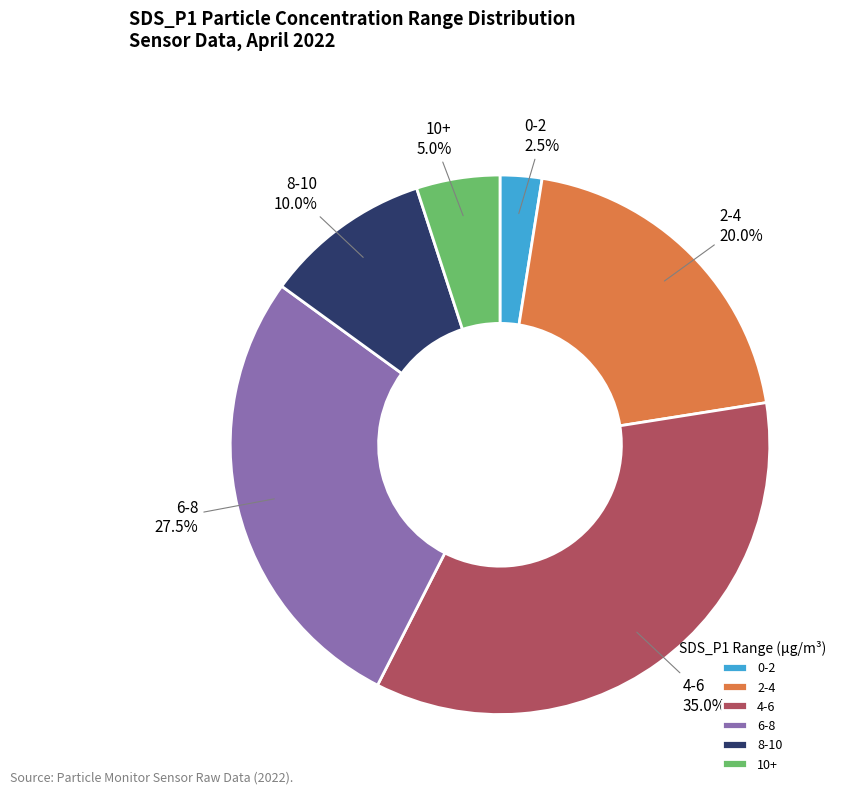

How many slices are in this pie chart?

6